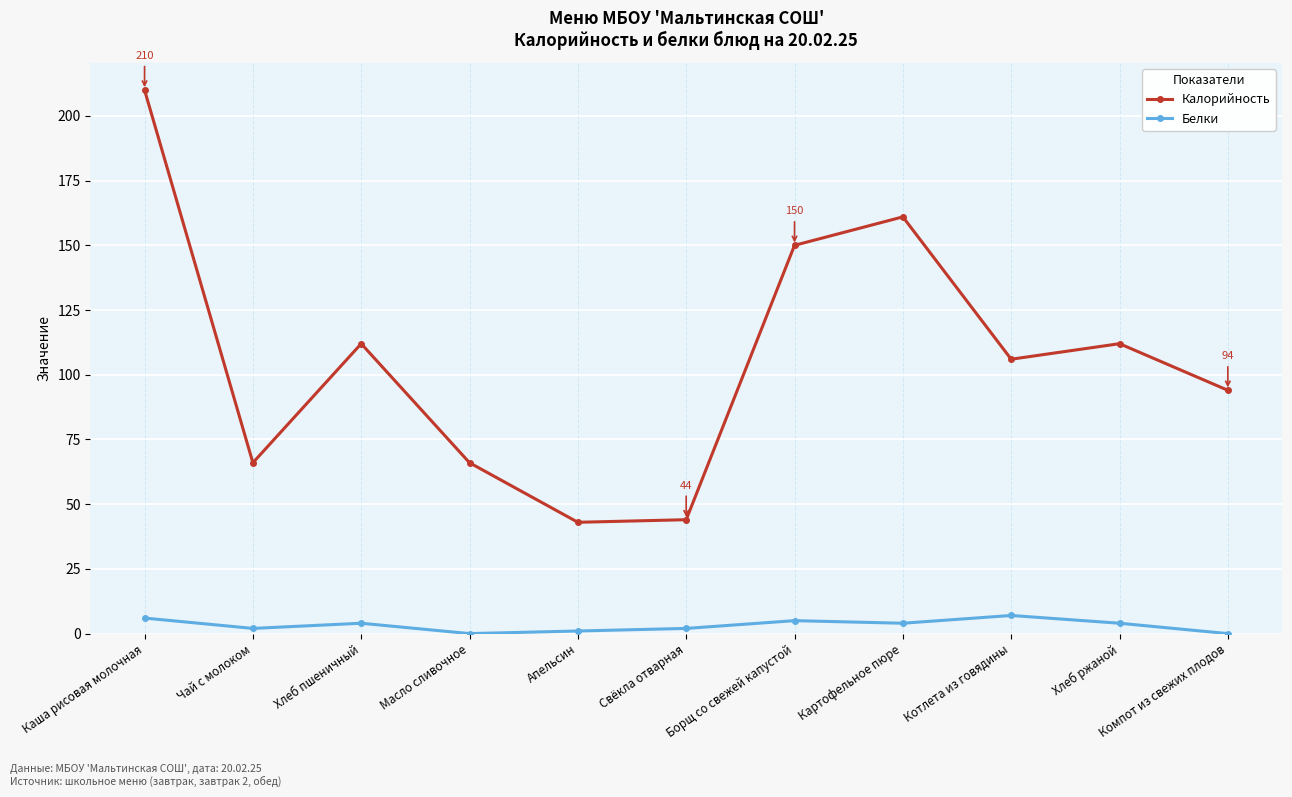

Reading left to right, extract all data points from this chart.

Калорийность: Каша рисовая молочная=210	Чай с молоком=66	Хлеб пшеничный=112	Масло сливочное=66	Апельсин=43	Свёкла отварная=44	Борщ со свежей капустой=150	Картофельное пюре=161	Котлета из говядины=106	Хлеб ржаной=112	Компот из свежих плодов=94
Белки: Каша рисовая молочная=6	Чай с молоком=2	Хлеб пшеничный=4	Масло сливочное=0	Апельсин=1	Свёкла отварная=2	Борщ со свежей капустой=5	Картофельное пюре=4	Котлета из говядины=7	Хлеб ржаной=4	Компот из свежих плодов=0